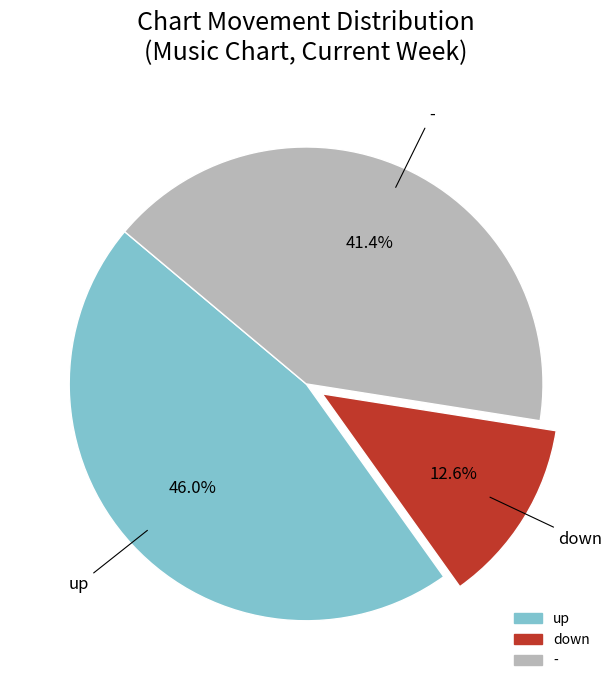

Rank the categories by value from highest to lowest.

up, -, down